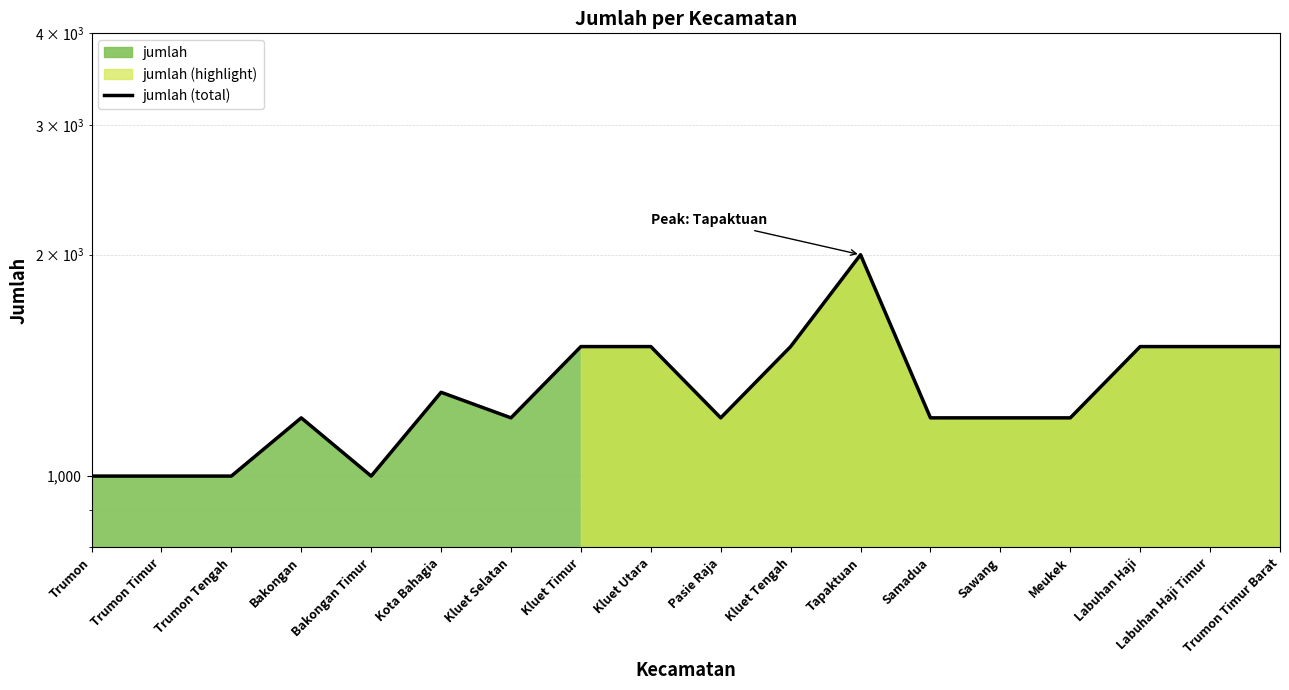

The chart shows a value of 1000 at Trumon Tengah. True or false?

True